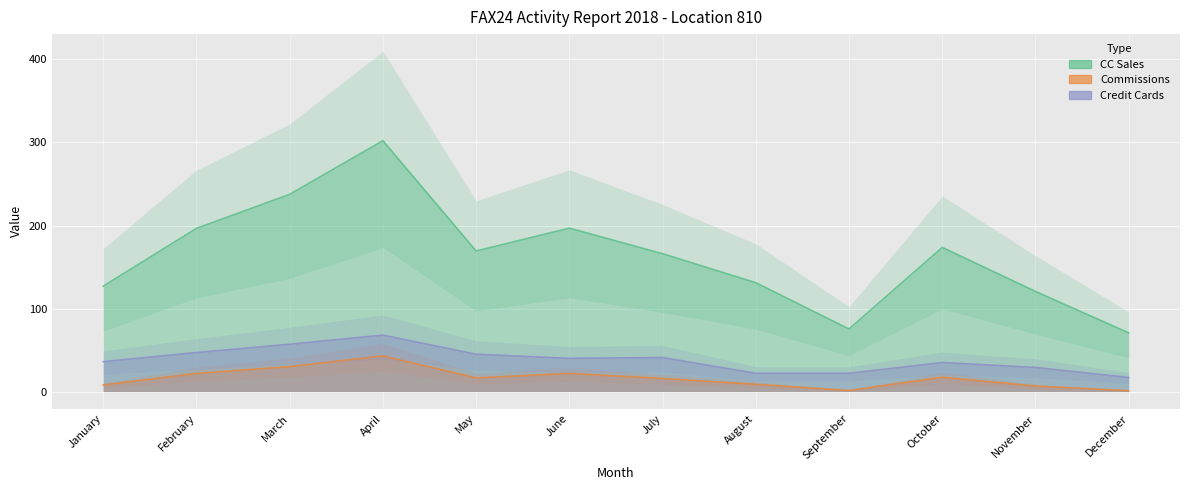

What is the difference between the highest and lowest values at June?

175.0